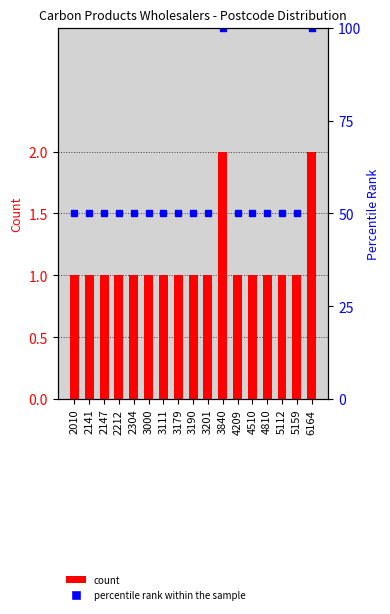

What is the difference between the maximum and minimum values in the percentile rank within the sample series?

50